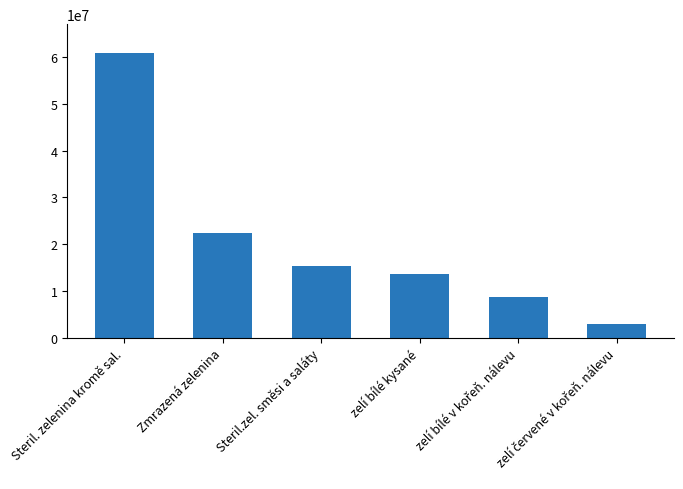

At which category does the chart reach its peak across all series?

Steril. zelenina kromě sal.